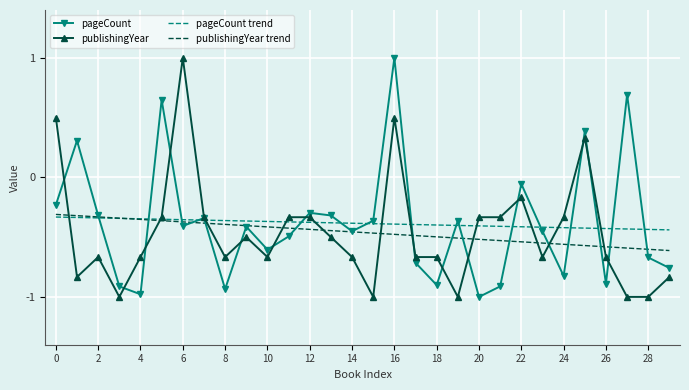

What is the minimum value shown in the chart?

-1.0